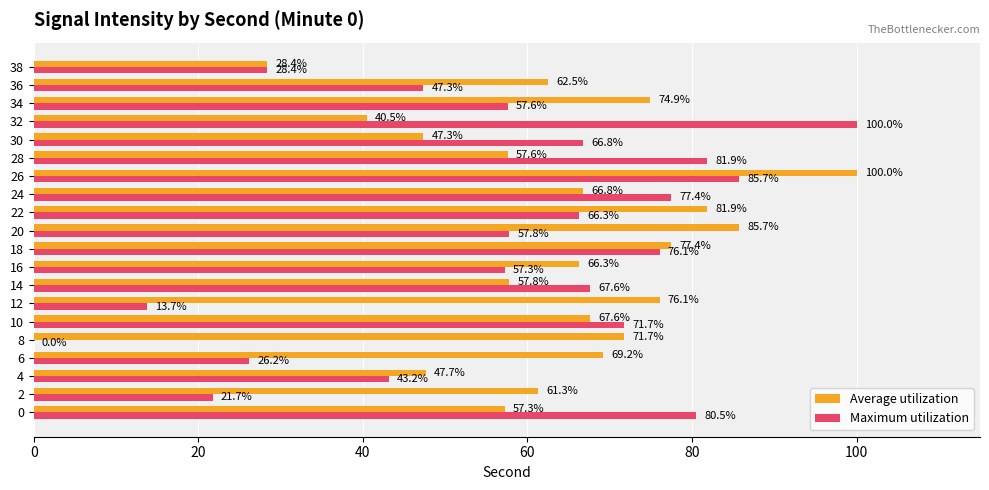

Is it true that Maximum utilization equals 66.3 at 22?

True